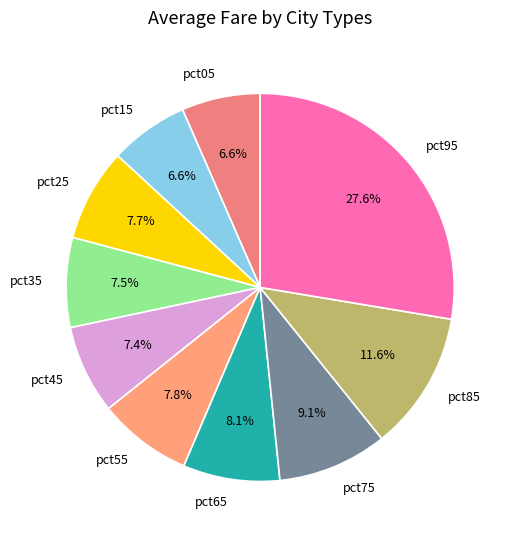

To the nearest percent, what is the difference between the largest and smallest slice percentages?

21%